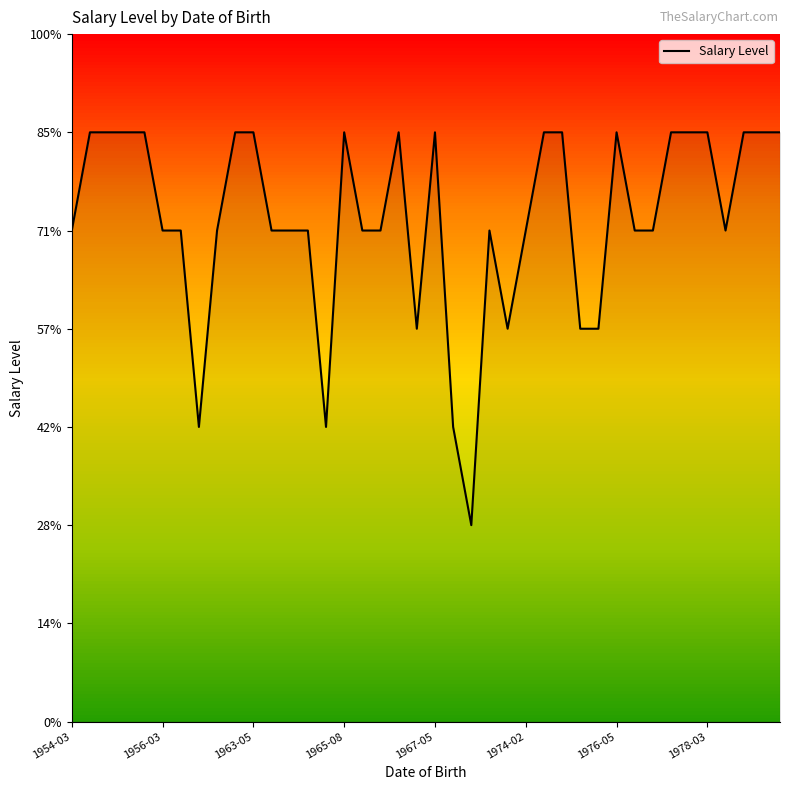

Is this an area chart (filled region under the line)?

Yes